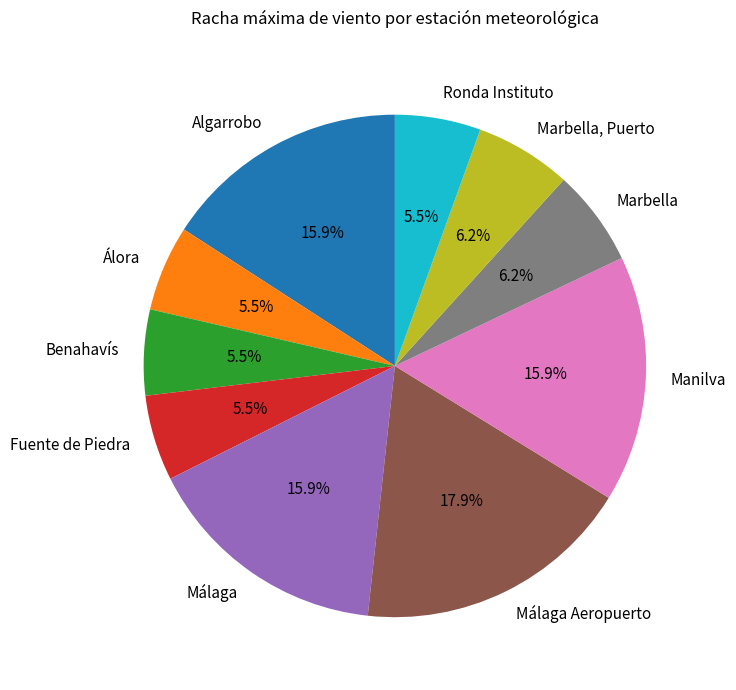

Between Marbella, Puerto and Benahavís, which is larger?

Marbella, Puerto